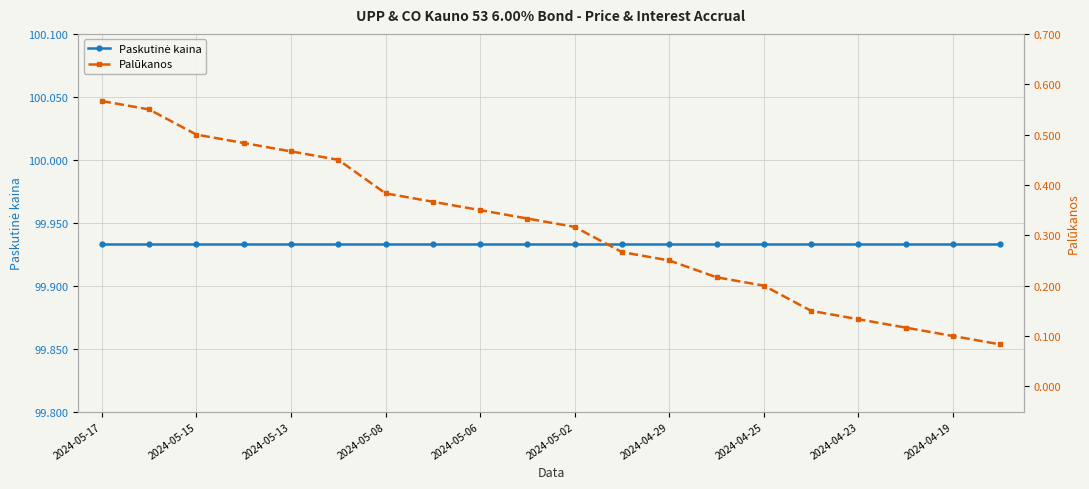

What position from the left is 2024-05-02?

6